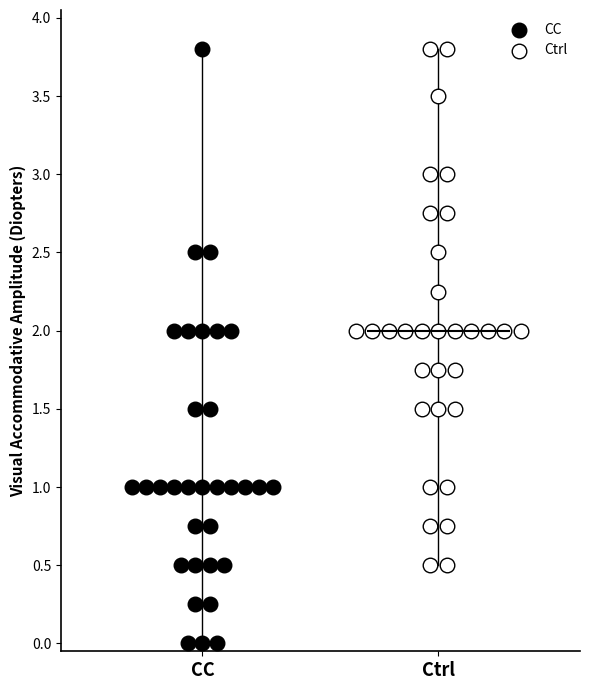

Which series has the widest spread of Y values?

CC